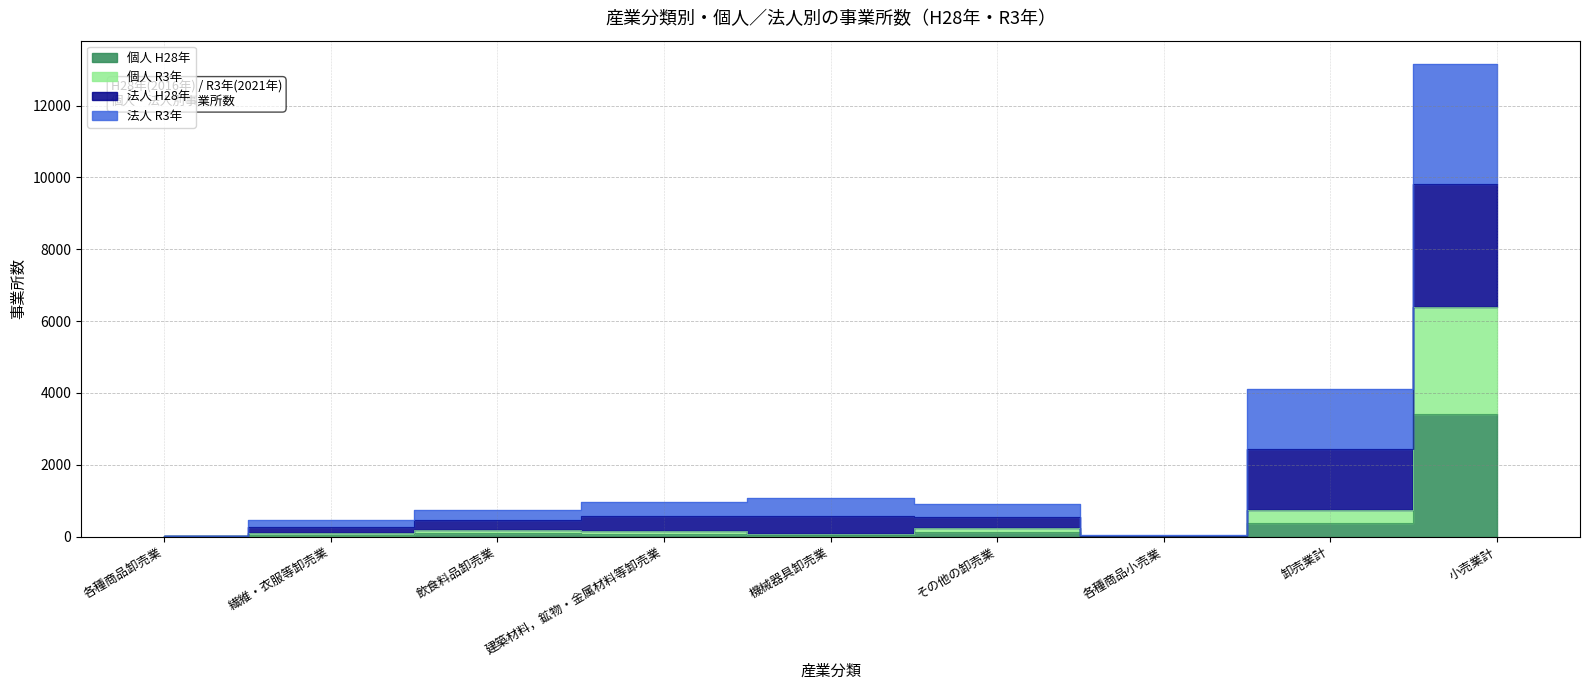

Does the chart display data point markers on the line(s)?

No